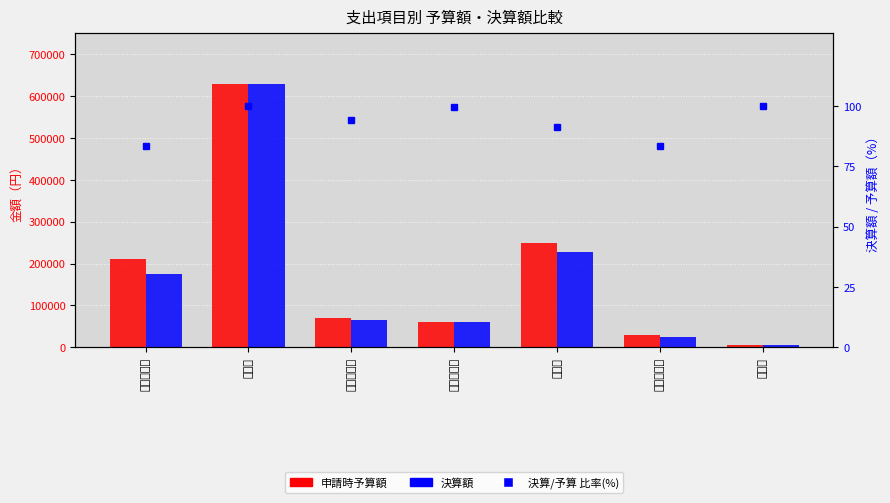

Which series has the largest total across all categories?

申請時予算額